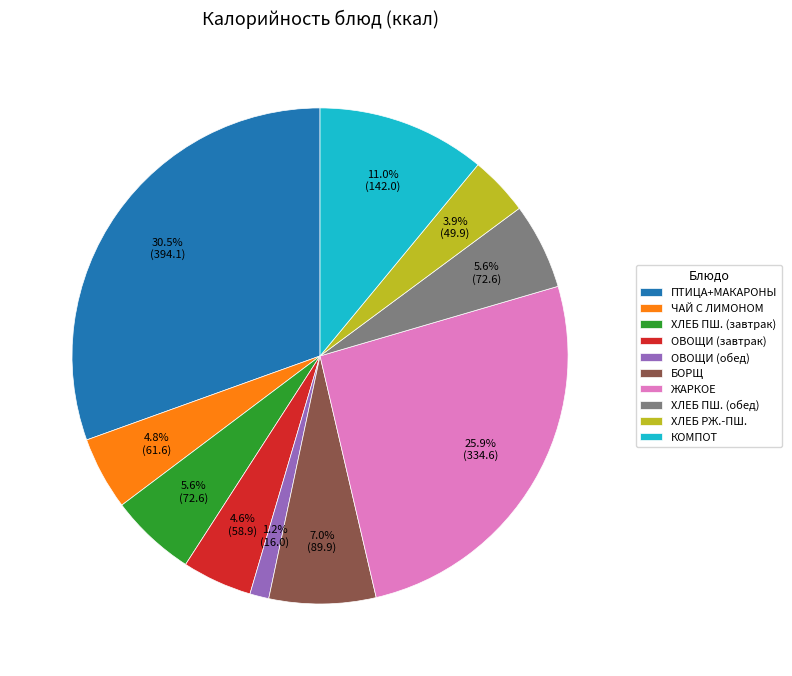

Is ХЛЕБ ПШ. (завтрак) the majority of the pie?

No